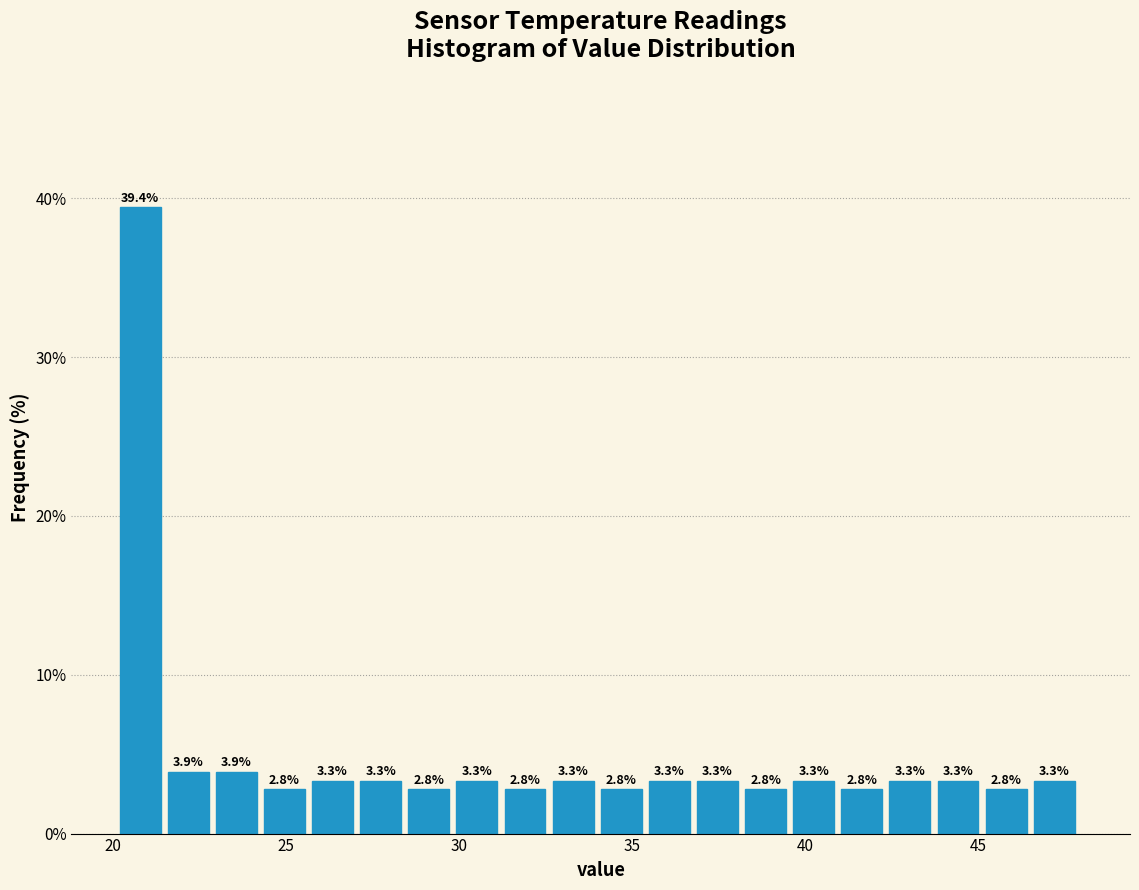

Read against the x-axis, roughly where is the centre of the tallest bar?

21.0